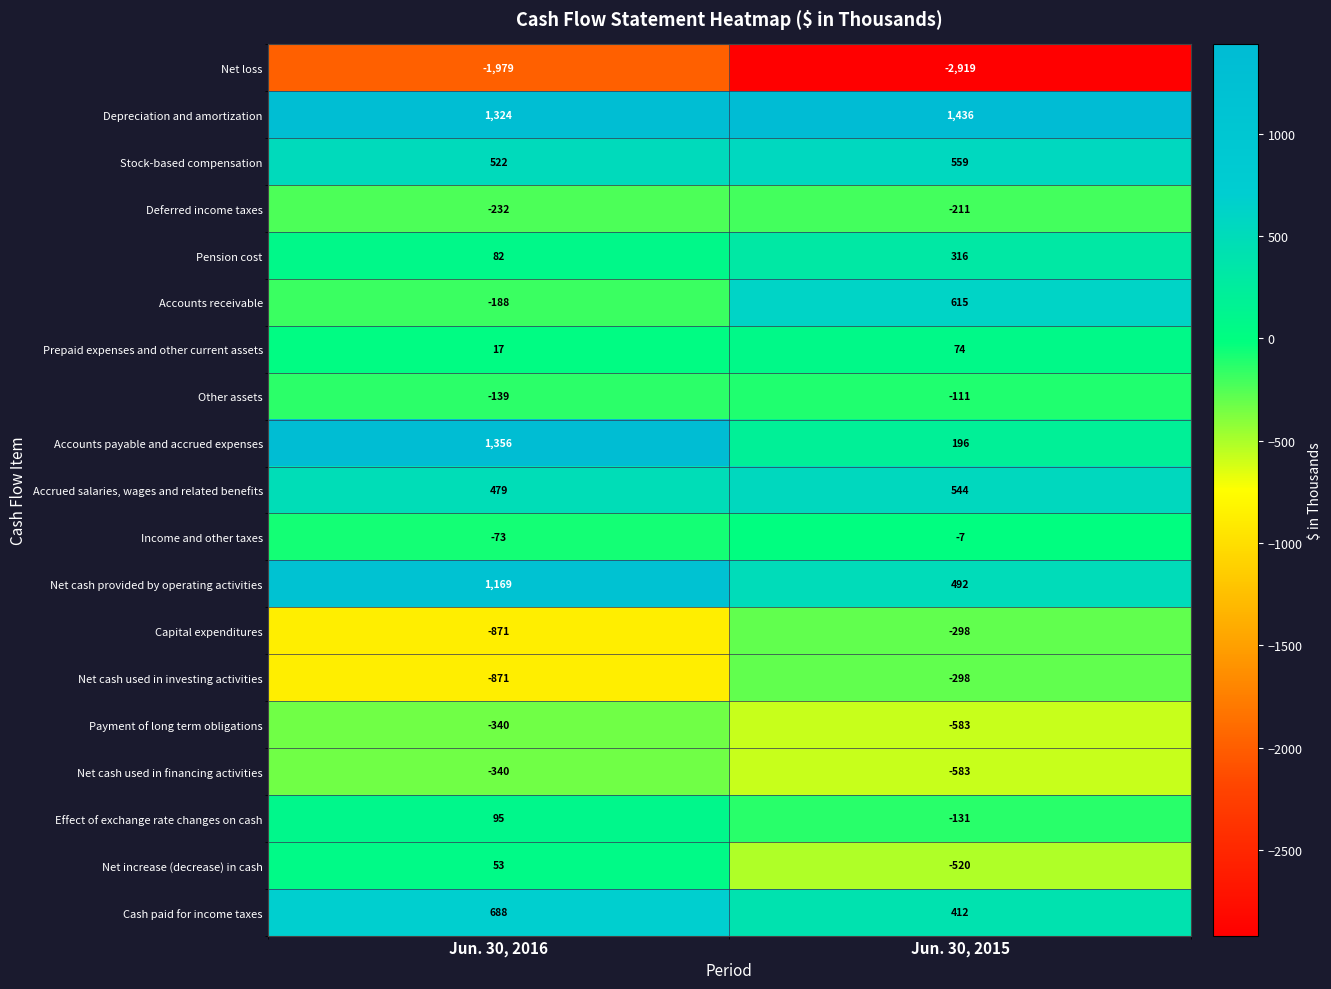

At how many categories does at least one series exceed 1200?

2